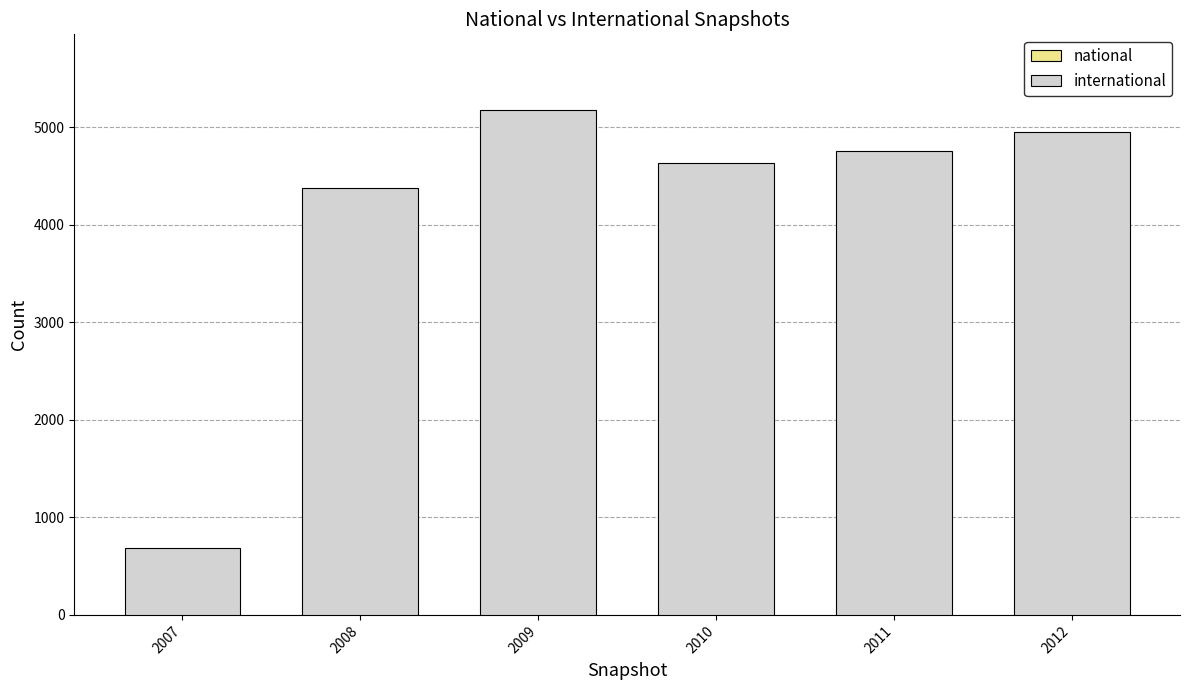

The value of national at 2007 is 1. True or false?

False